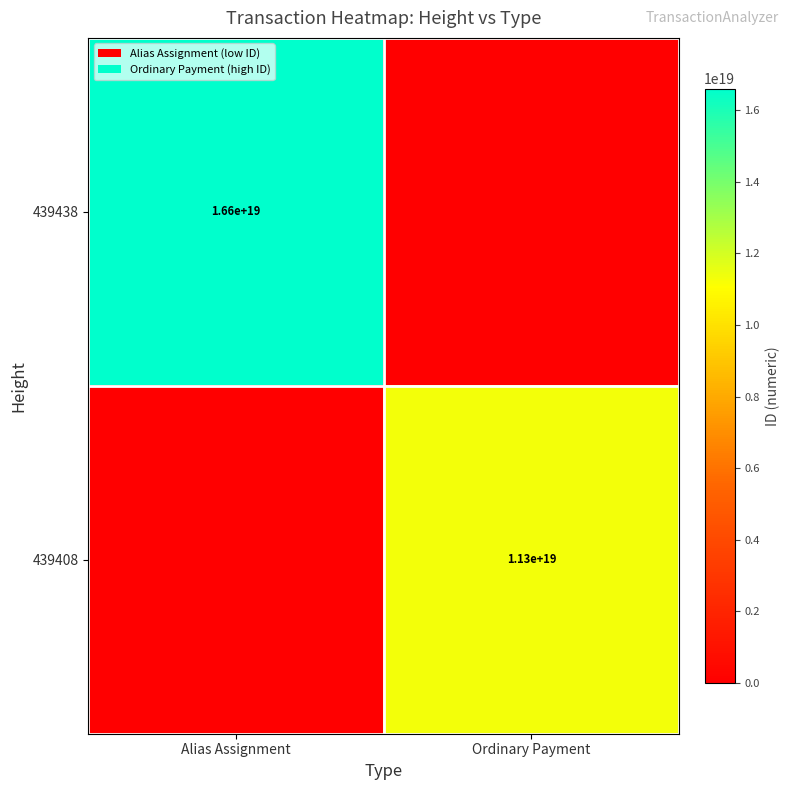

What is the total value across all series at Alias Assignment?

16597260246723604480